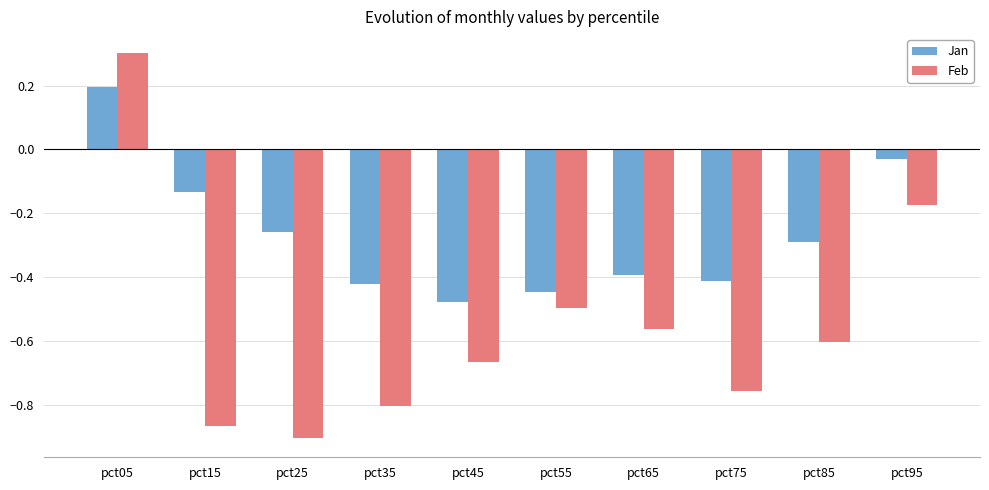

What is the highest value of the Jan series?

0.2